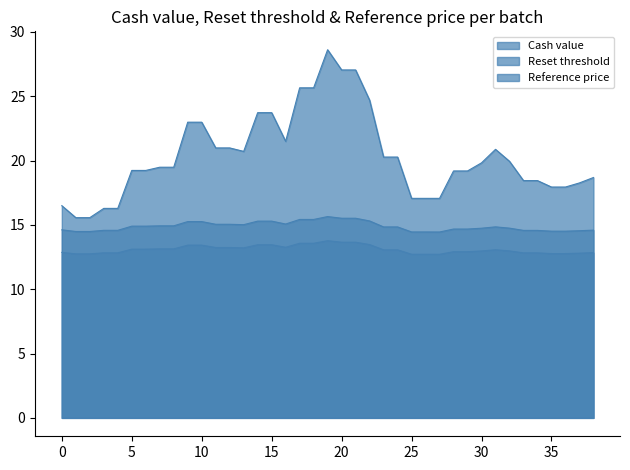

How many lines are shown in the chart?

3